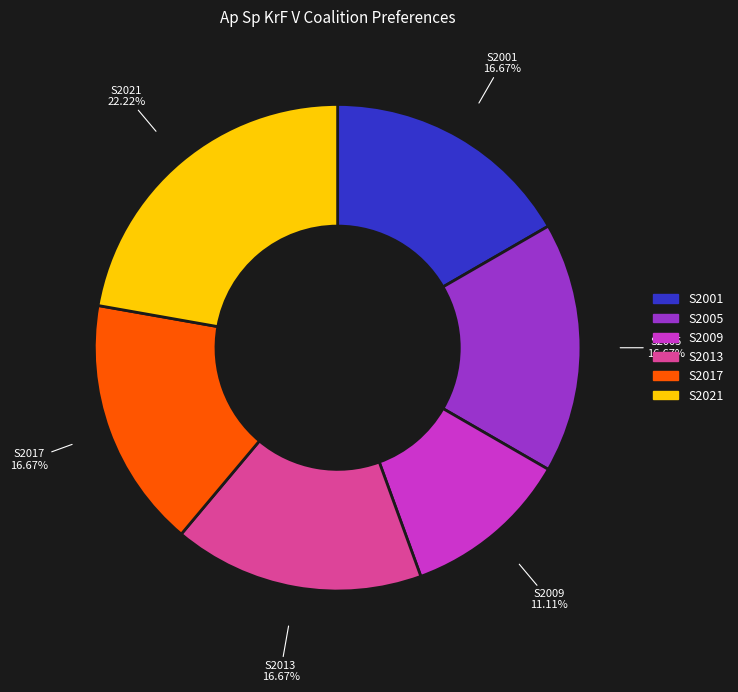

What is the ratio of the value at S2013 to the value at S2001?

1.0